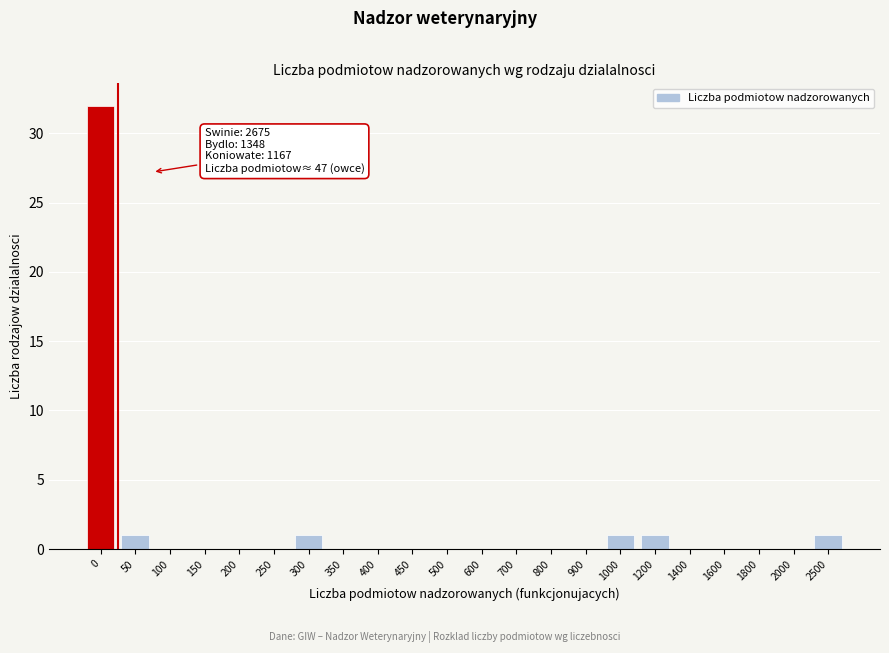

Reading right to left, what are all the values shown in this chart?

2500=1	2000=0	1800=0	1600=0	1400=0	1200=1	1000=1	900=0	800=0	700=0	600=0	500=0	450=0	400=0	350=0	300=1	250=0	200=0	150=0	100=0	50=1	0=32